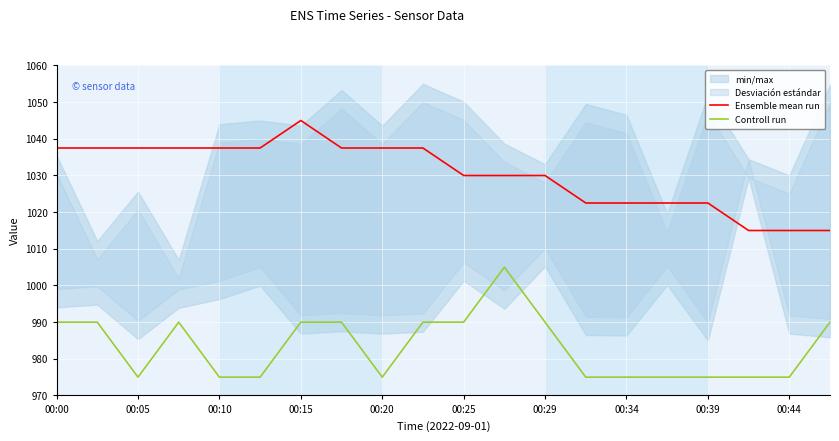

True or false: Controll run and Ensemble mean run intersect in this chart.

False